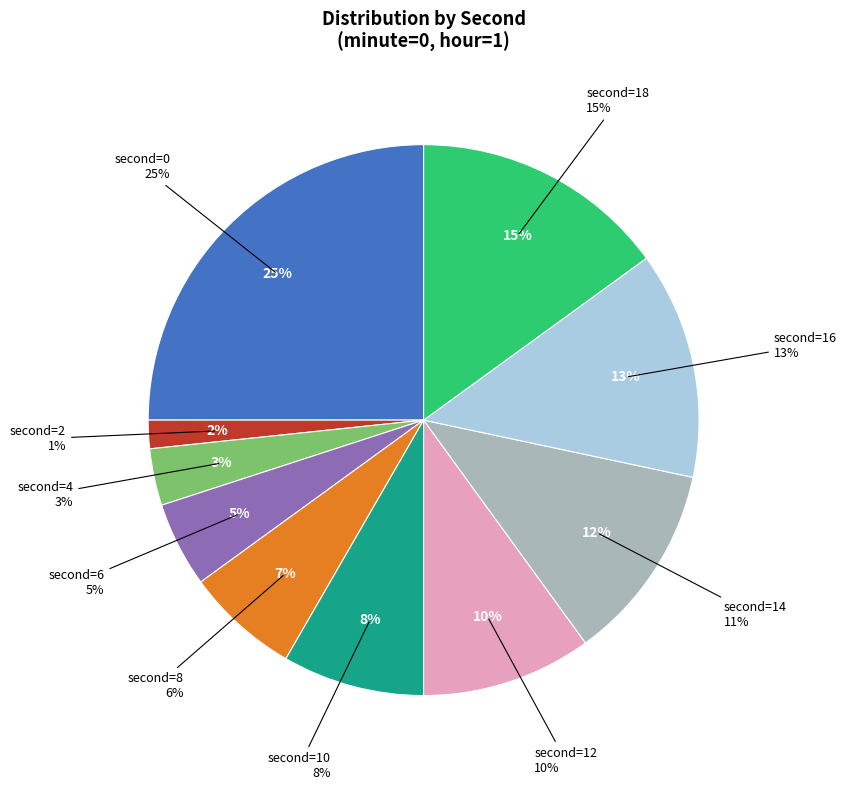

True or false: 4 accounts for 12% of the total.

False